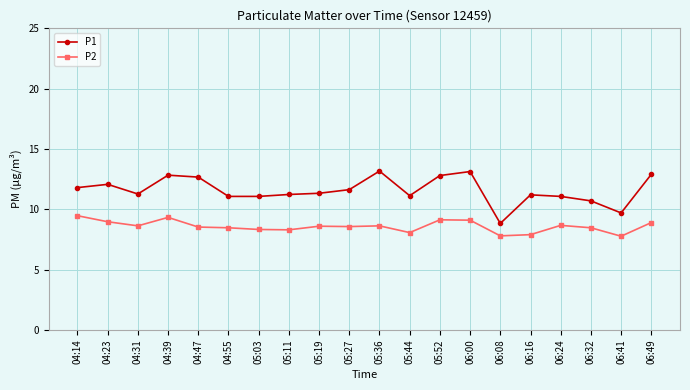

Is the value of P1 at 05:27 greater than the value of P2 at 04:23?

Yes